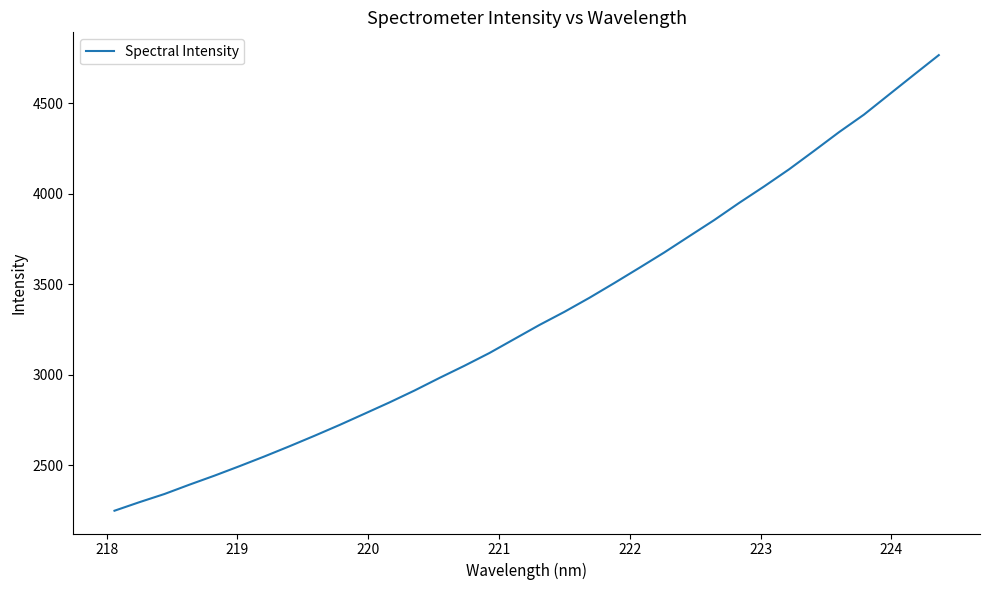

What is the average value?

3328.9